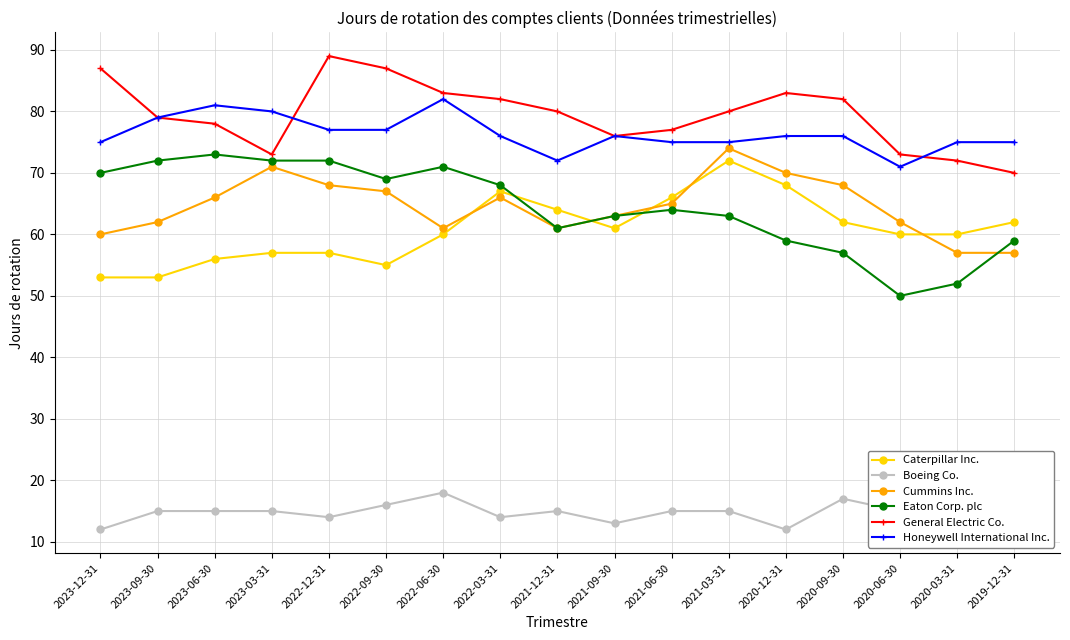

Which series has the largest range (max minus min)?

Eaton Corp. plc